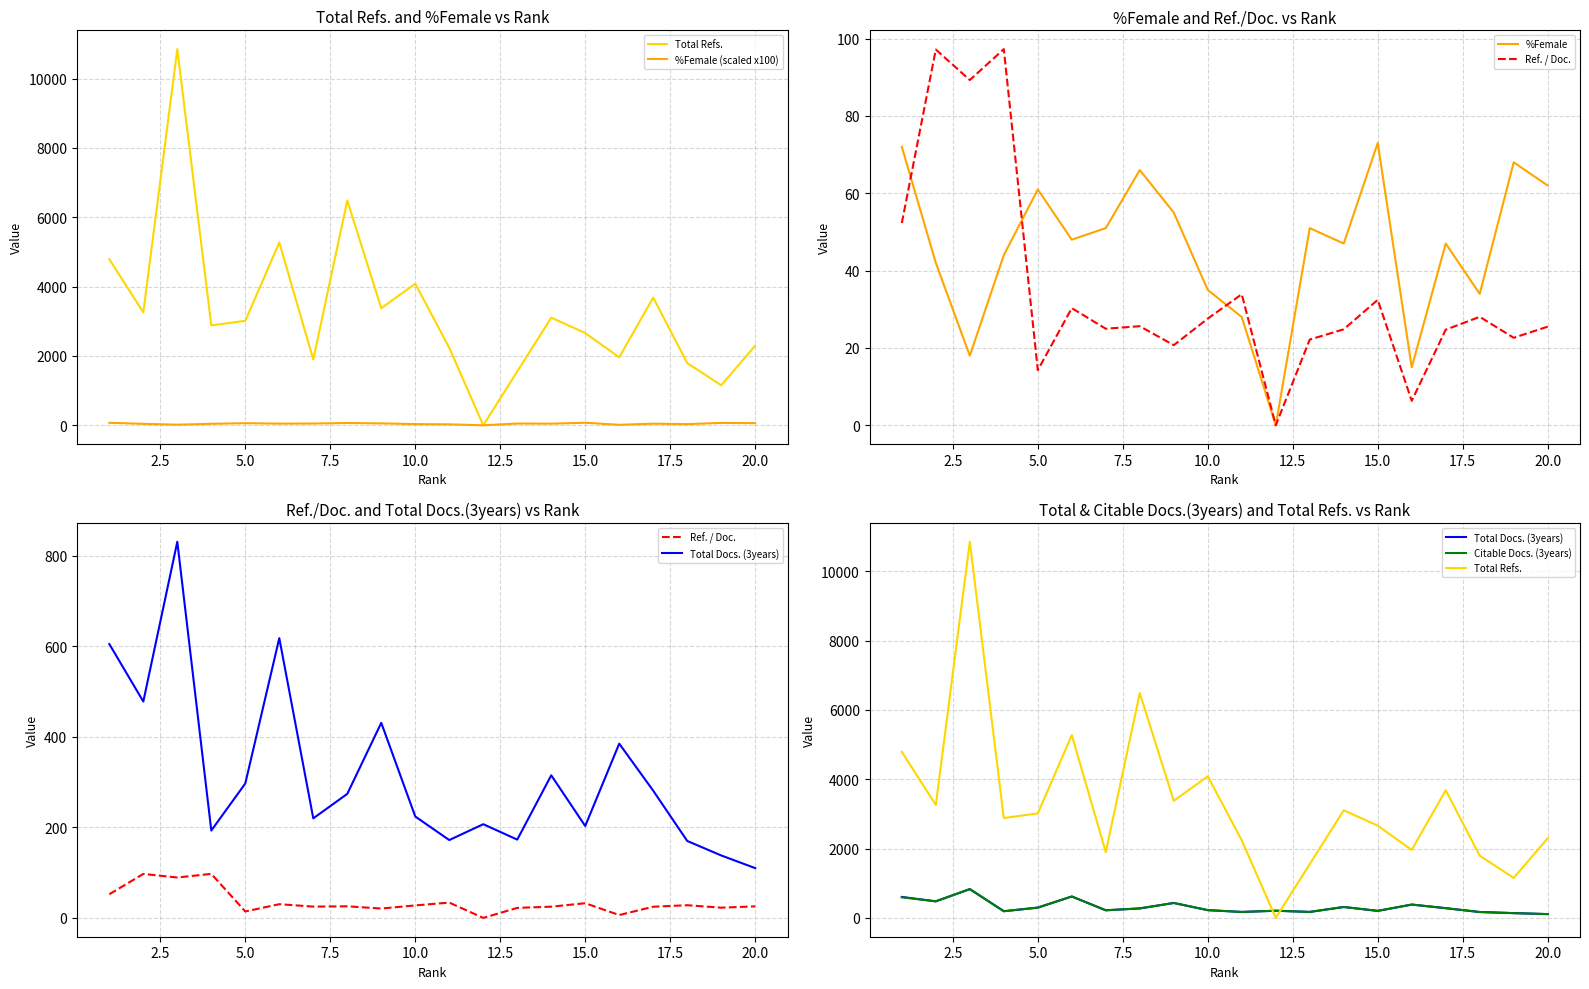

Which series has the largest total across all categories?

Total Refs.